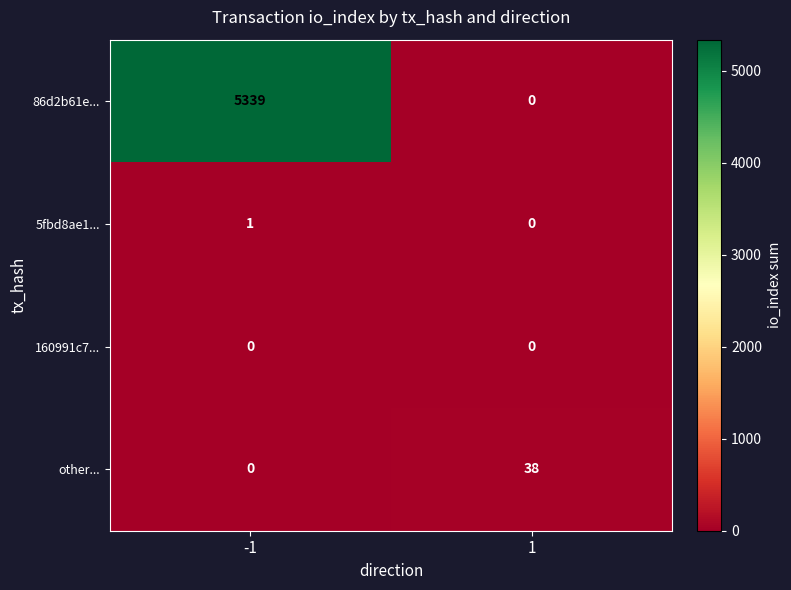

What is the sum of all other... values?

38